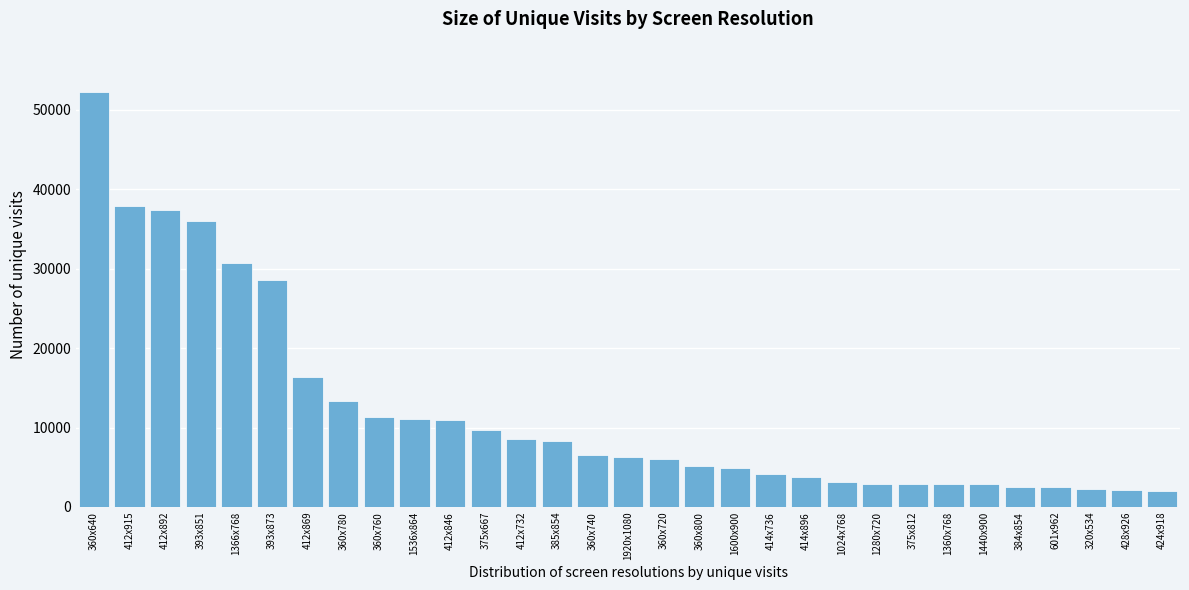

What is the label of the 28th bar from the right?

393x851